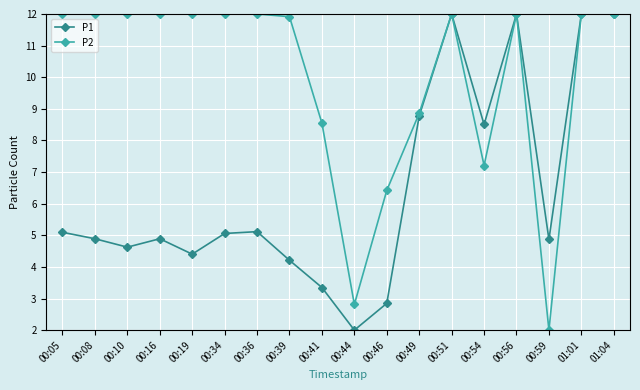

Where is P2 nearest to the value 7?

00:54